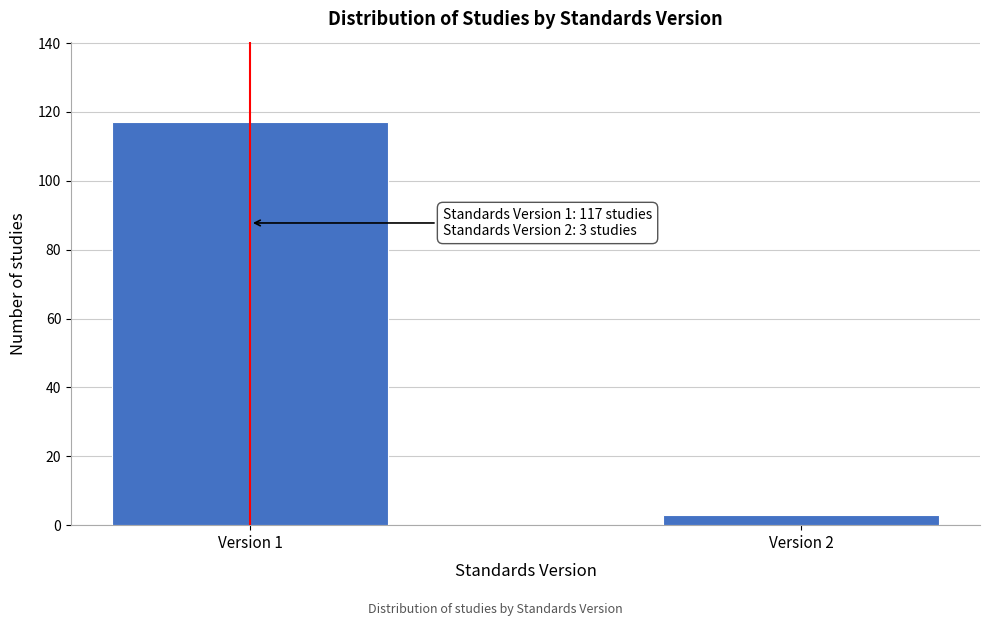

Reading right to left, extract all data points from this chart.

Version 2=3	Version 1=117